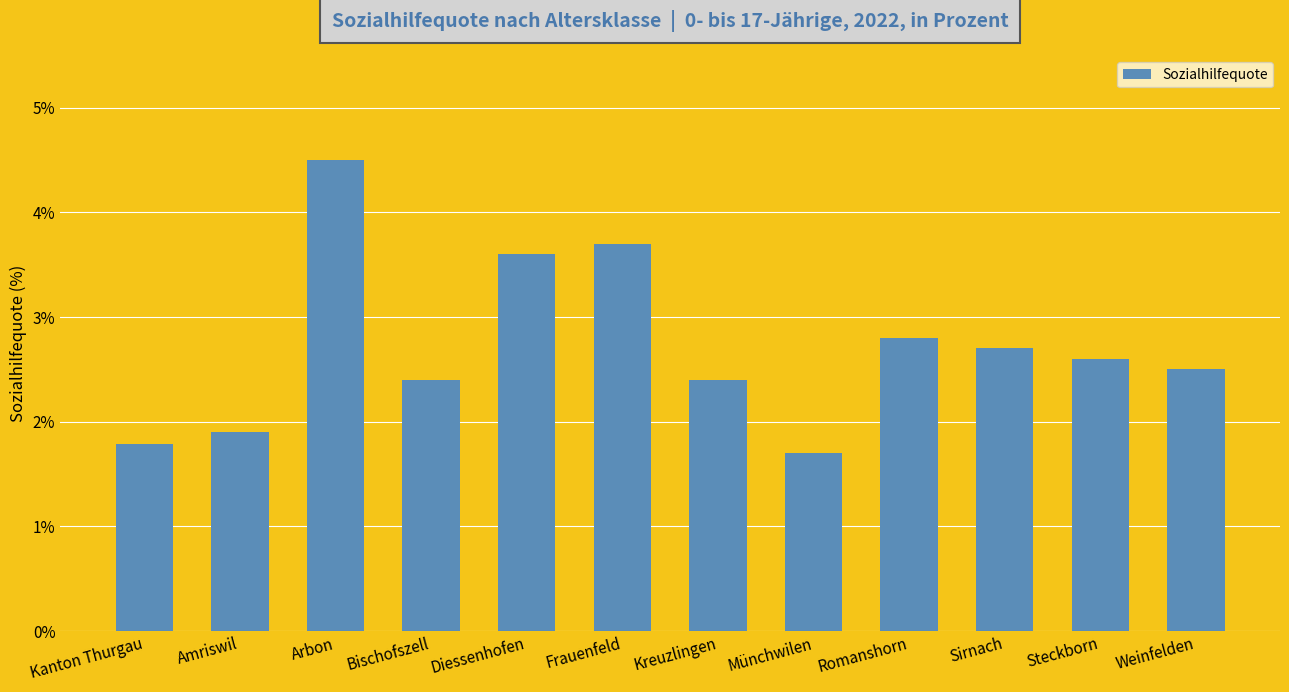

Is it true that the value at Amriswil is 1.3?

False